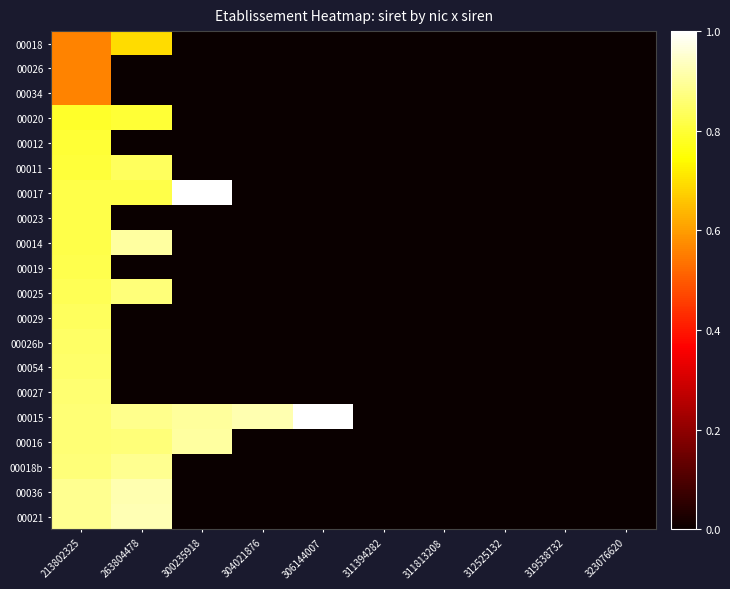

Reading left to right, extract all data points from this chart.

00018: 213802325=0.6	263804478=0.7	300235918=0.0	304021876=0.0	306144007=0.0	311394282=0.0	311813208=0.0	312525132=0.0	319538732=0.0	323076620=0.0
00026: 213802325=0.6	263804478=0.0	300235918=0.0	304021876=0.0	306144007=0.0	311394282=0.0	311813208=0.0	312525132=0.0	319538732=0.0	323076620=0.0
00034: 213802325=0.6	263804478=0.0	300235918=0.0	304021876=0.0	306144007=0.0	311394282=0.0	311813208=0.0	312525132=0.0	319538732=0.0	323076620=0.0
00020: 213802325=0.8	263804478=0.8	300235918=0.0	304021876=0.0	306144007=0.0	311394282=0.0	311813208=0.0	312525132=0.0	319538732=0.0	323076620=0.0
00012: 213802325=0.8	263804478=0.0	300235918=0.0	304021876=0.0	306144007=0.0	311394282=0.0	311813208=0.0	312525132=0.0	319538732=0.0	323076620=0.0
00011: 213802325=0.8	263804478=0.8	300235918=0.0	304021876=0.0	306144007=0.0	311394282=0.0	311813208=0.0	312525132=0.0	319538732=0.0	323076620=0.0
00017: 213802325=0.8	263804478=0.8	300235918=1.0	304021876=0.0	306144007=0.0	311394282=0.0	311813208=0.0	312525132=0.0	319538732=0.0	323076620=0.0
00023: 213802325=0.8	263804478=0.0	300235918=0.0	304021876=0.0	306144007=0.0	311394282=0.0	311813208=0.0	312525132=0.0	319538732=0.0	323076620=0.0
00014: 213802325=0.8	263804478=0.9	300235918=0.0	304021876=0.0	306144007=0.0	311394282=0.0	311813208=0.0	312525132=0.0	319538732=0.0	323076620=0.0
00019: 213802325=0.8	263804478=0.0	300235918=0.0	304021876=0.0	306144007=0.0	311394282=0.0	311813208=0.0	312525132=0.0	319538732=0.0	323076620=0.0
00025: 213802325=0.8	263804478=0.9	300235918=0.0	304021876=0.0	306144007=0.0	311394282=0.0	311813208=0.0	312525132=0.0	319538732=0.0	323076620=0.0
00029: 213802325=0.8	263804478=0.0	300235918=0.0	304021876=0.0	306144007=0.0	311394282=0.0	311813208=0.0	312525132=0.0	319538732=0.0	323076620=0.0
00026b: 213802325=0.8	263804478=0.0	300235918=0.0	304021876=0.0	306144007=0.0	311394282=0.0	311813208=0.0	312525132=0.0	319538732=0.0	323076620=0.0
00054: 213802325=0.8	263804478=0.0	300235918=0.0	304021876=0.0	306144007=0.0	311394282=0.0	311813208=0.0	312525132=0.0	319538732=0.0	323076620=0.0
00027: 213802325=0.9	263804478=0.0	300235918=0.0	304021876=0.0	306144007=0.0	311394282=0.0	311813208=0.0	312525132=0.0	319538732=0.0	323076620=0.0
00015: 213802325=0.9	263804478=0.9	300235918=0.9	304021876=0.9	306144007=1.0	311394282=0.0	311813208=0.0	312525132=0.0	319538732=0.0	323076620=0.0
00016: 213802325=0.9	263804478=0.9	300235918=0.9	304021876=0.0	306144007=0.0	311394282=0.0	311813208=0.0	312525132=0.0	319538732=0.0	323076620=0.0
00018b: 213802325=0.9	263804478=0.9	300235918=0.0	304021876=0.0	306144007=0.0	311394282=0.0	311813208=0.0	312525132=0.0	319538732=0.0	323076620=0.0
00036: 213802325=0.9	263804478=0.9	300235918=0.0	304021876=0.0	306144007=0.0	311394282=0.0	311813208=0.0	312525132=0.0	319538732=0.0	323076620=0.0
00021: 213802325=0.9	263804478=0.9	300235918=0.0	304021876=0.0	306144007=0.0	311394282=0.0	311813208=0.0	312525132=0.0	319538732=0.0	323076620=0.0